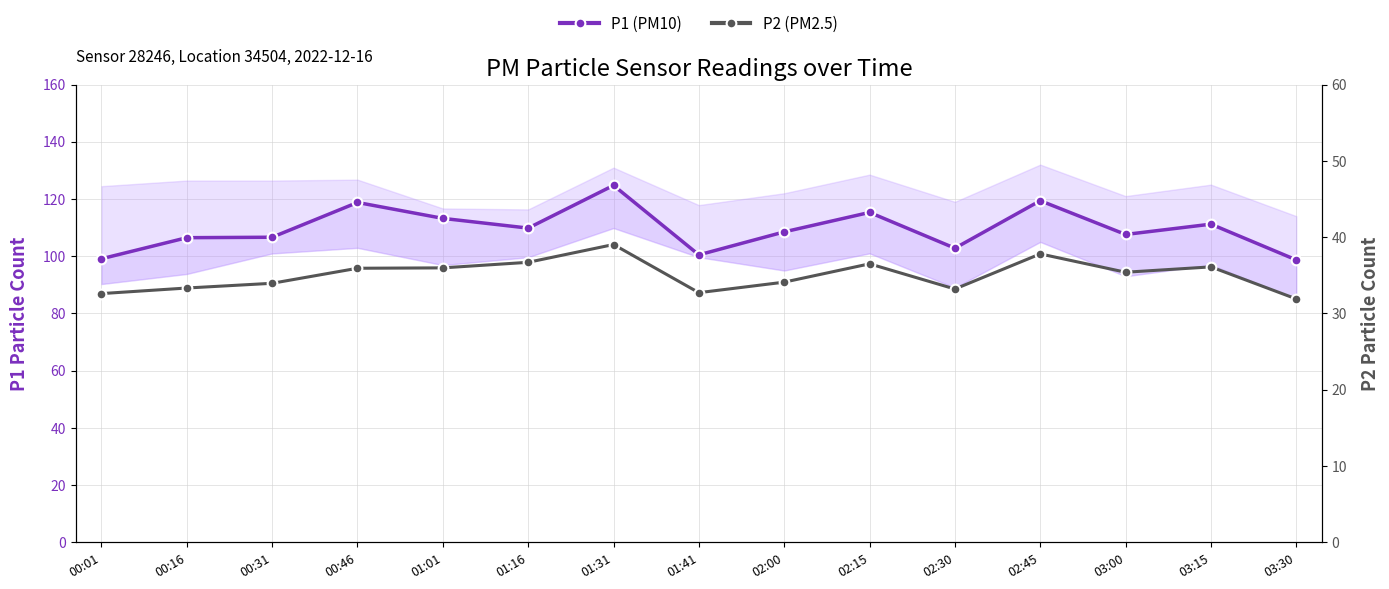

Rank the categories by P2 (PM2.5) value from lowest to highest.

03:30, 00:01, 01:41, 02:30, 00:16, 00:31, 02:00, 03:00, 00:46, 01:01, 03:15, 02:15, 01:16, 02:45, 01:31